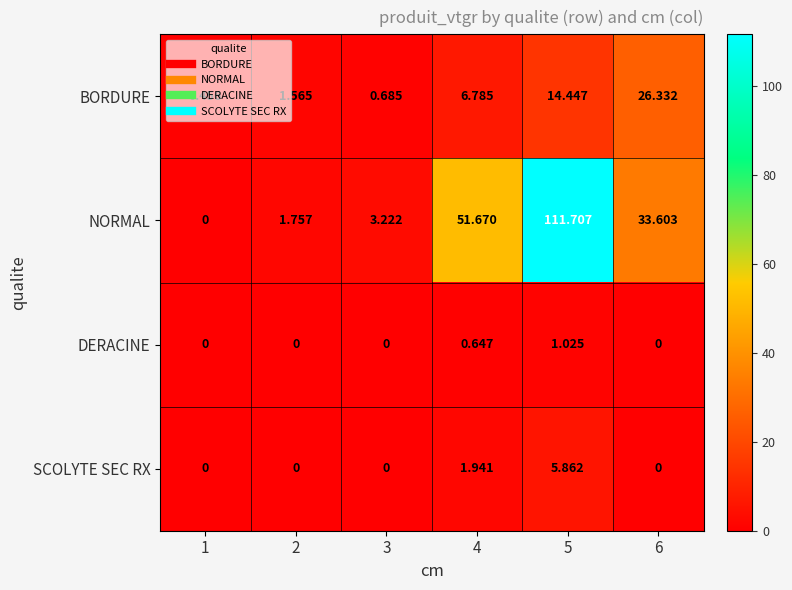

How many values in the SCOLYTE SEC RX series exceed 0?

2